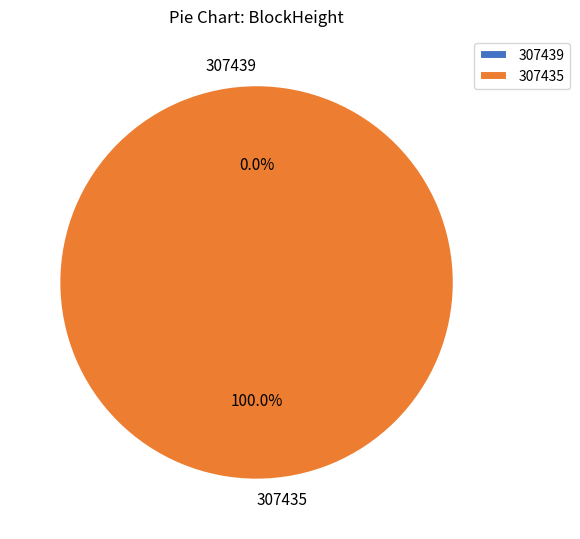

What percentage is NOT represented by 307439?

100.0%